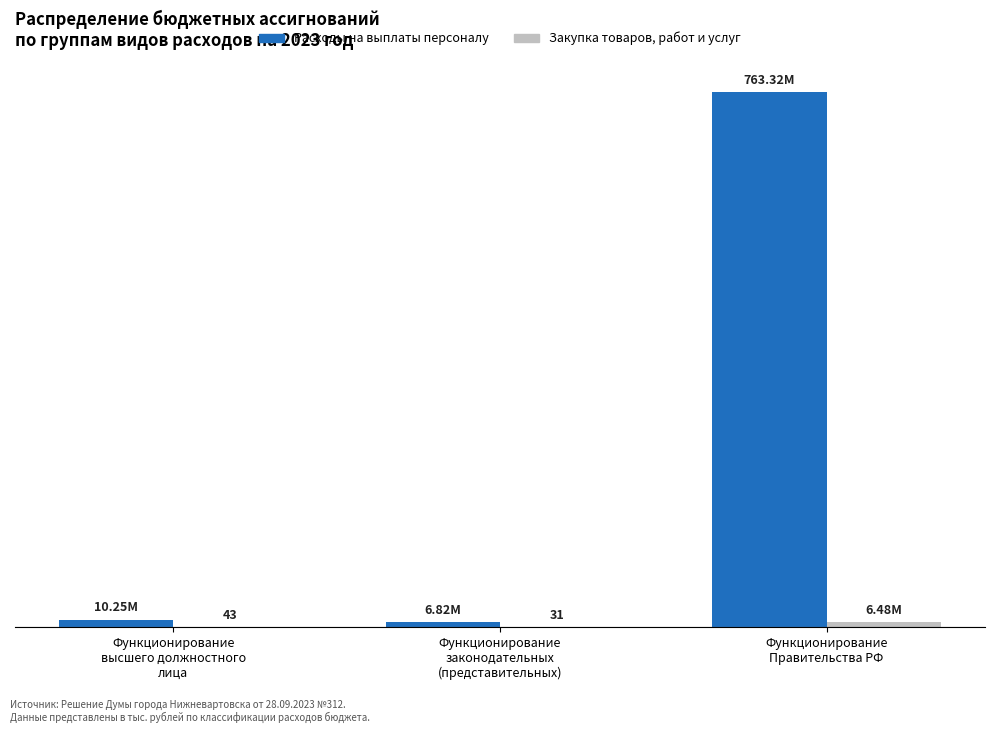

Where is Закупка товаров, работ и услуг nearest to the value 3257960?

Функционирование
высшего должностного
лица